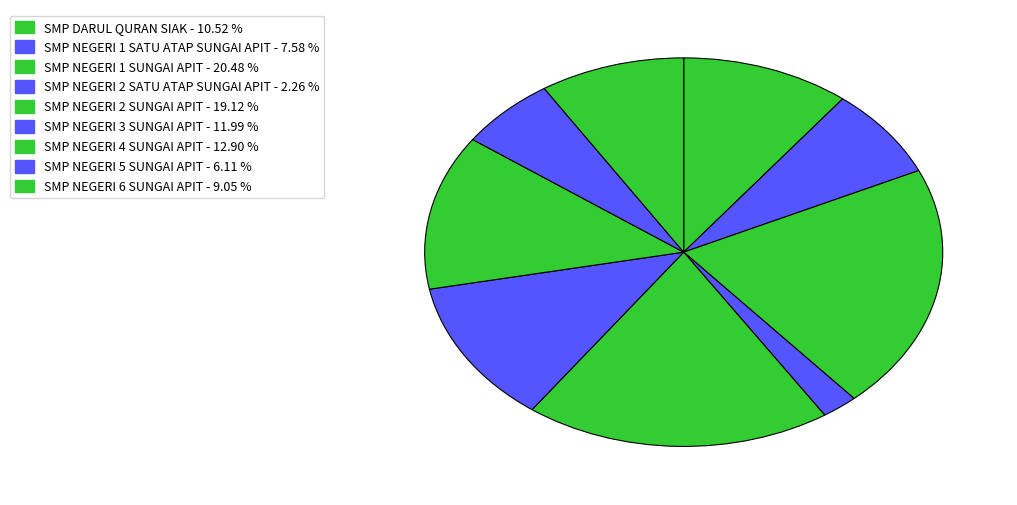

How many slices are in this pie chart?

9